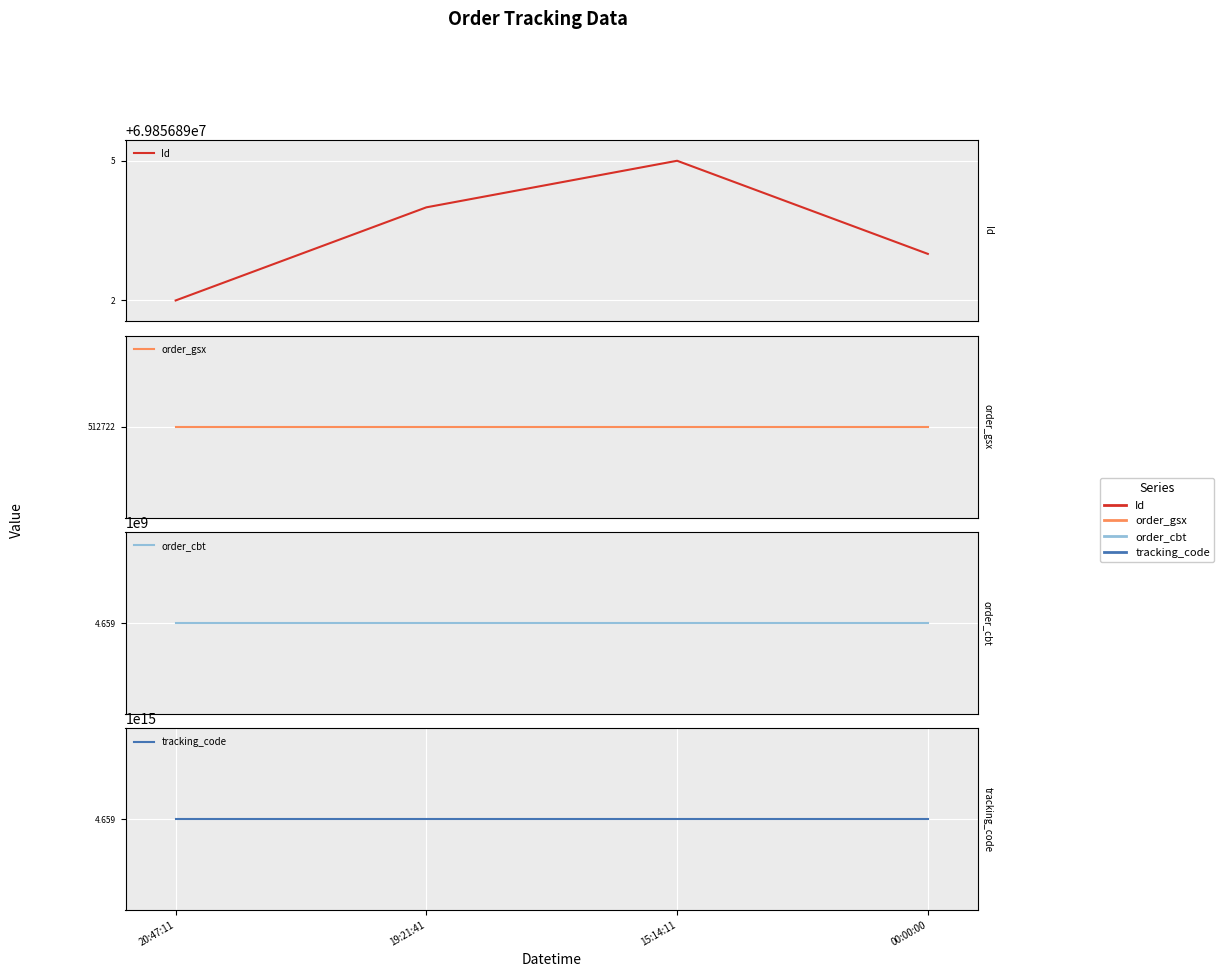

True or false: order_cbt and Id intersect in this chart.

False